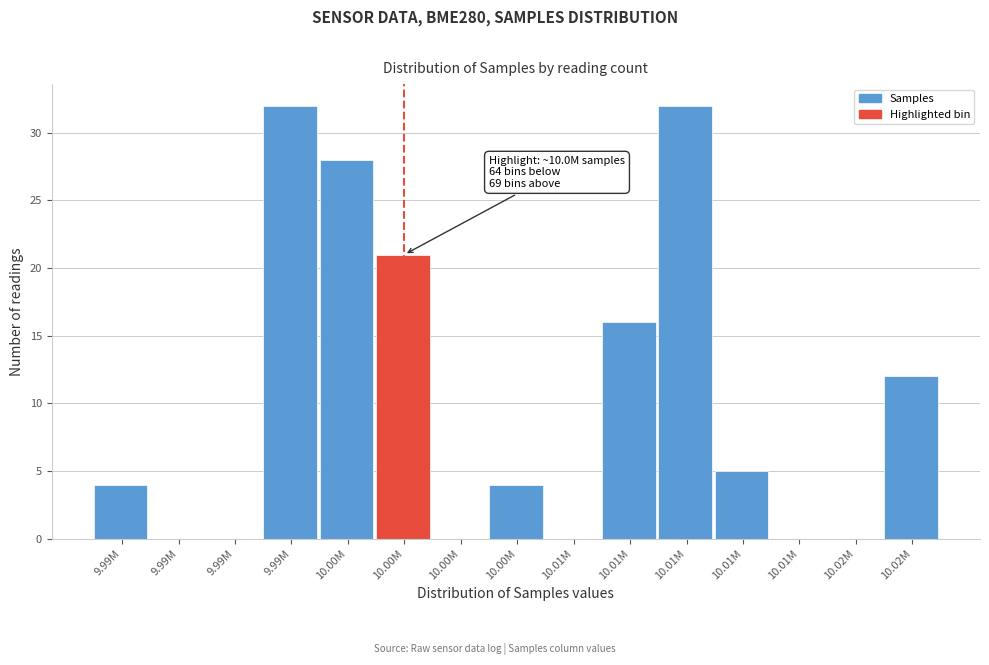

How many data points does each series have?

15